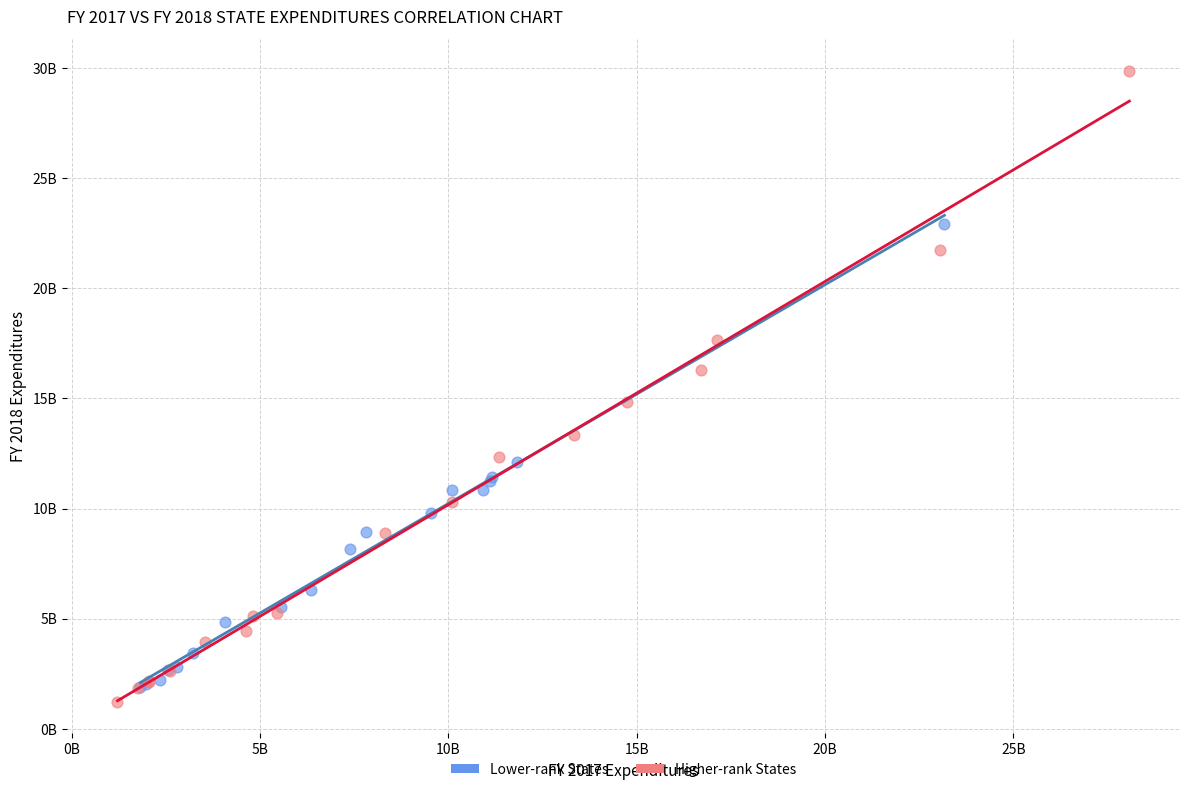

Which series reaches the minimum Y coordinate?

Higher-rank States